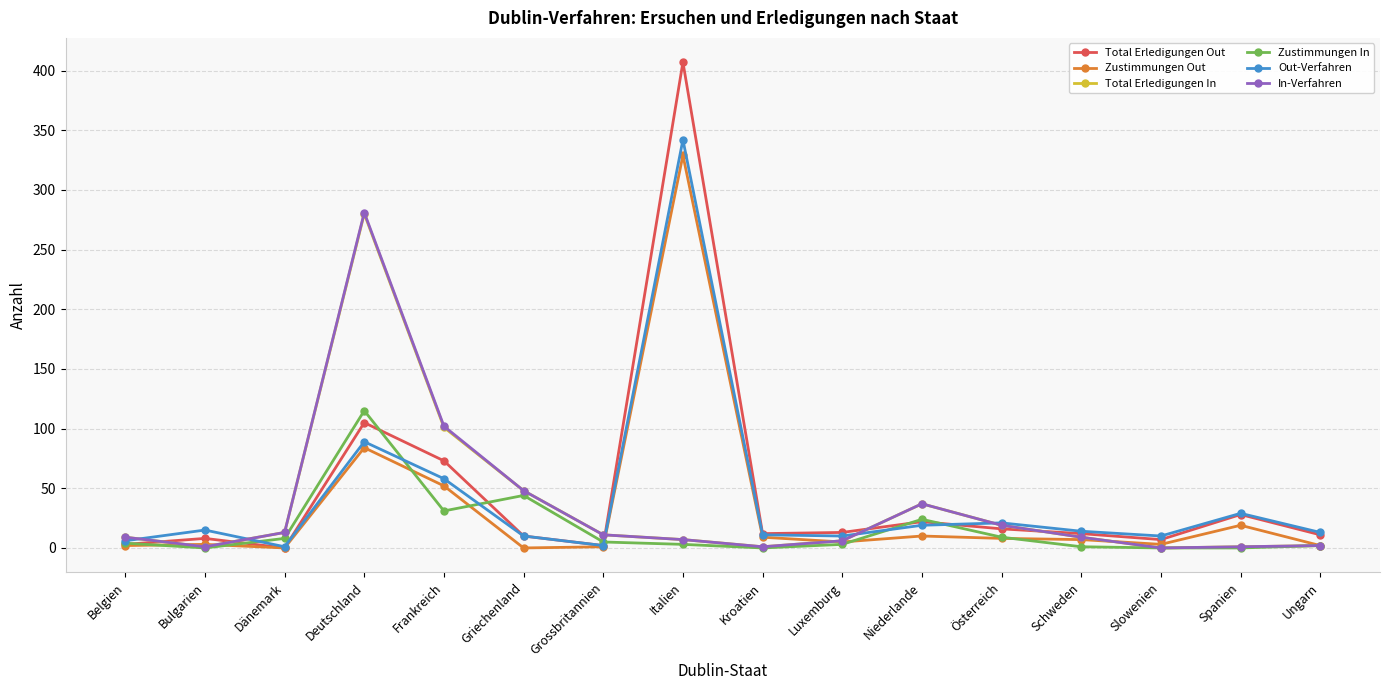

True or false: In-Verfahren has more than 1 points higher than both neighbors.

True